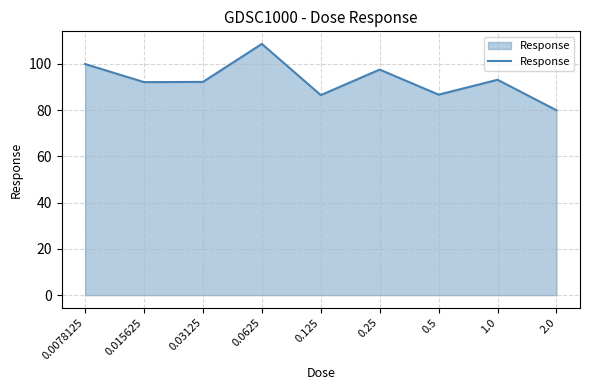

What value does the data have at 0.03125?

92.2